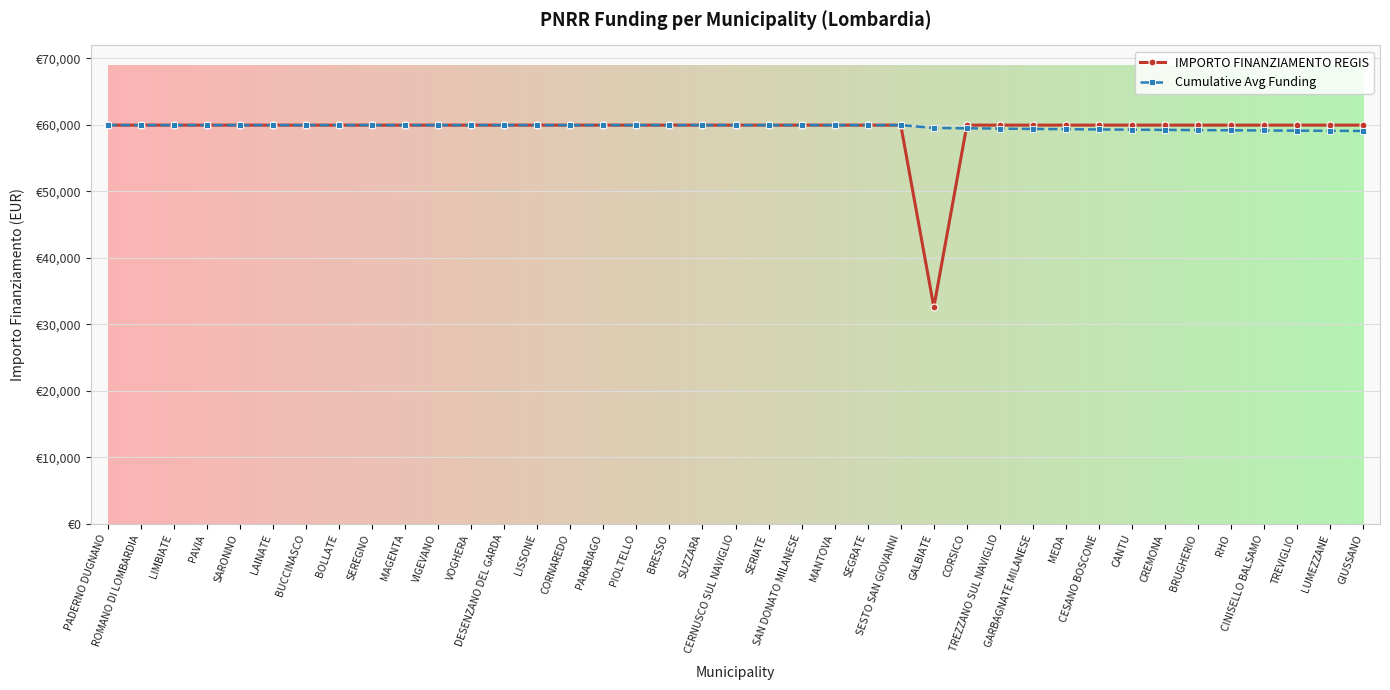

At which label does IMPORTO FINANZIAMENTO REGIS reach its peak?

PADERNO DUGNANO